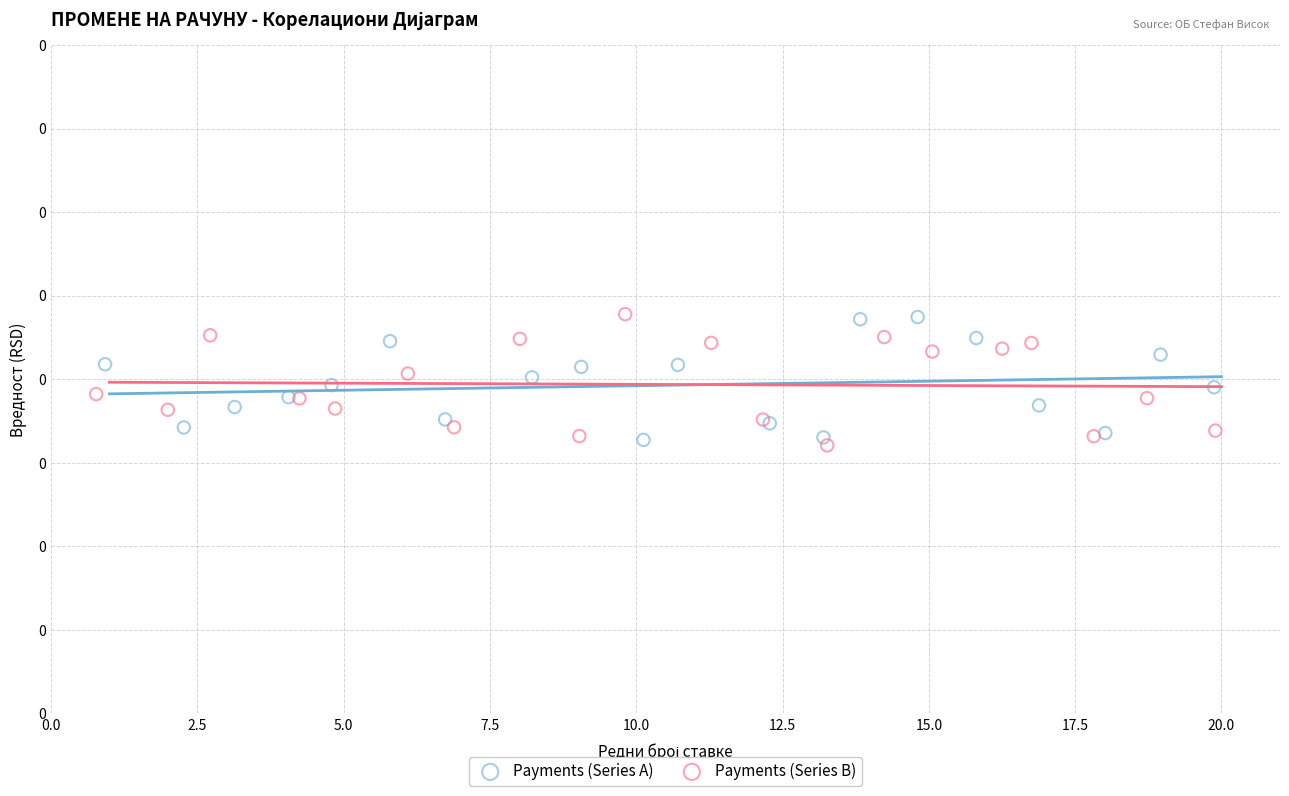

What are all the series names shown in the legend?

Payments (Series A), Payments (Series B)